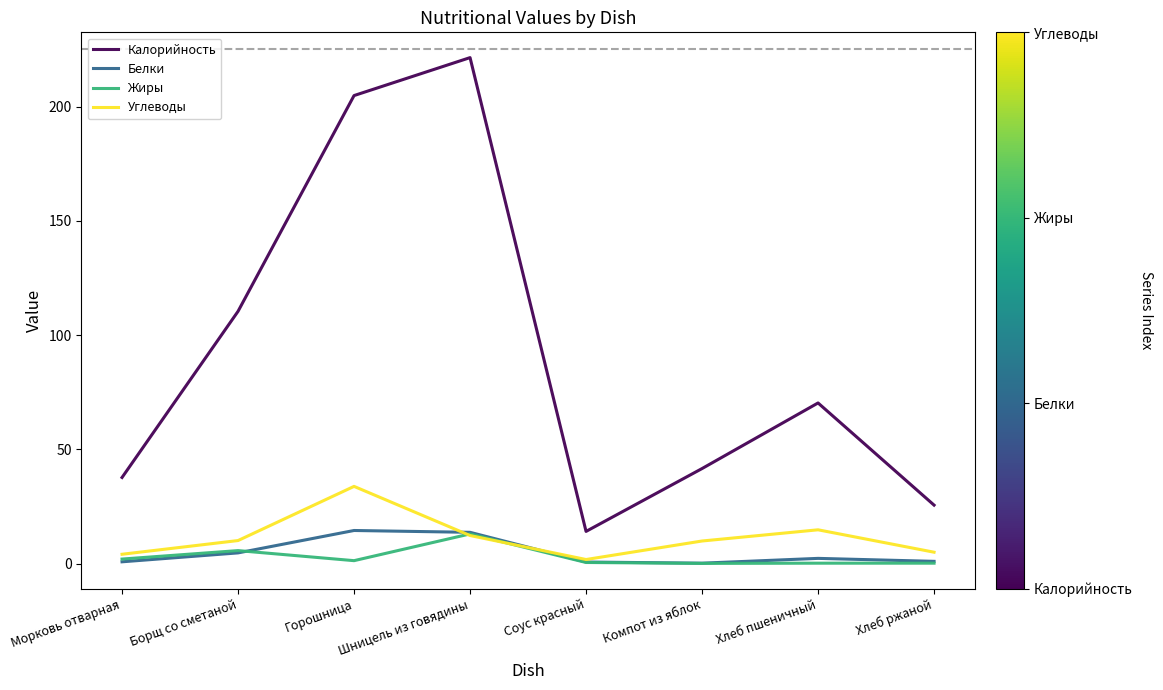

True or false: Белки and Калорийность intersect in this chart.

False